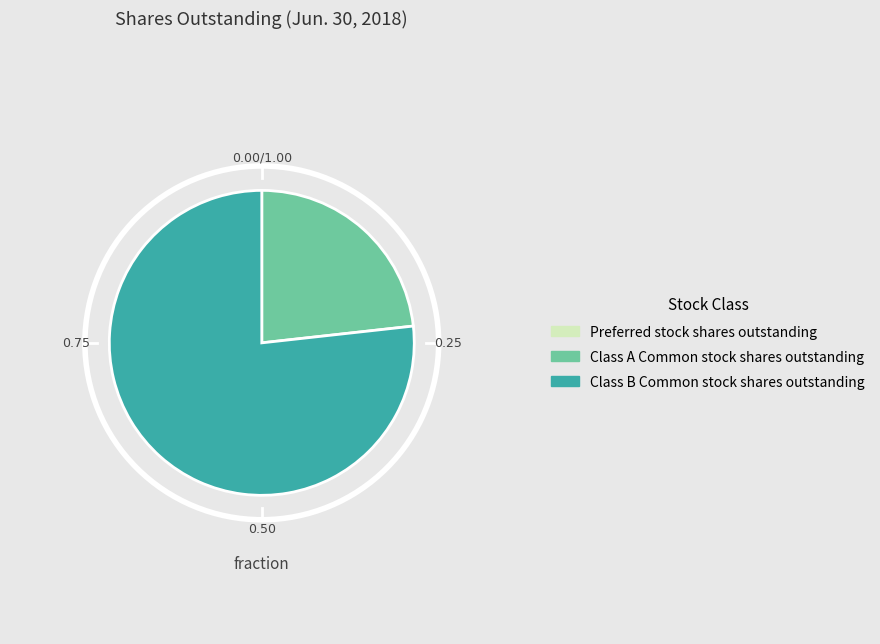

How many slices are in this pie chart?

2